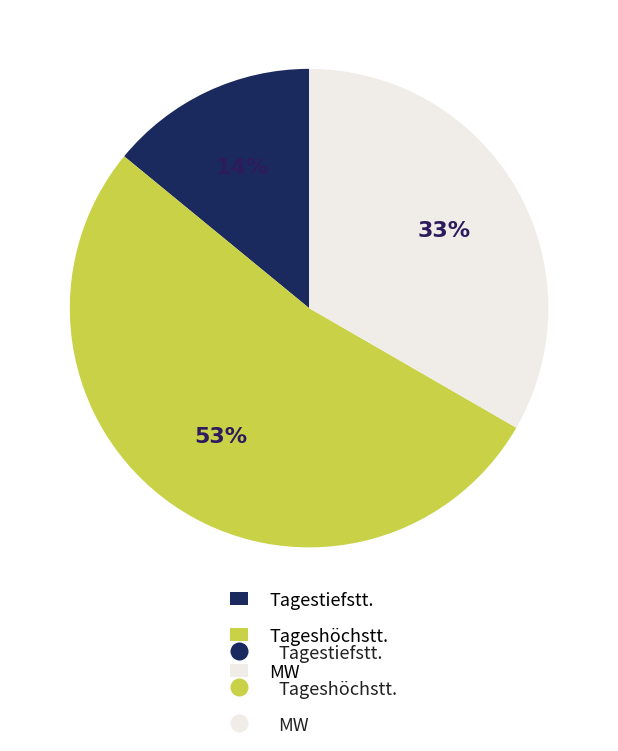

Is there a majority slice in this chart?

Yes